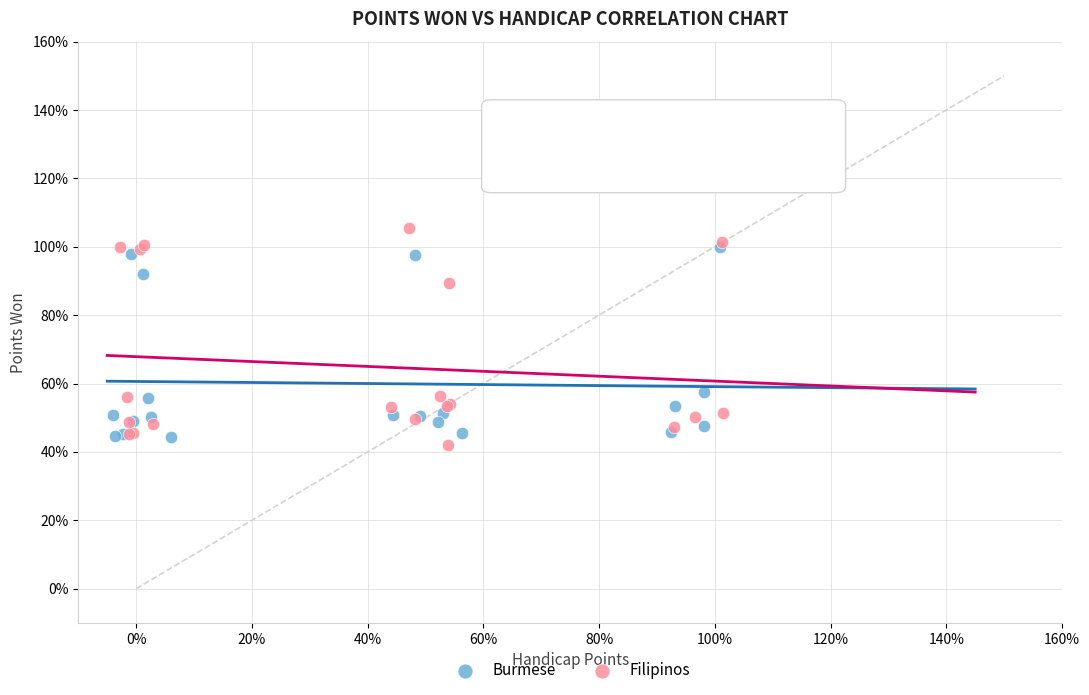

What are all the series names shown in the legend?

Burmese, Filipinos